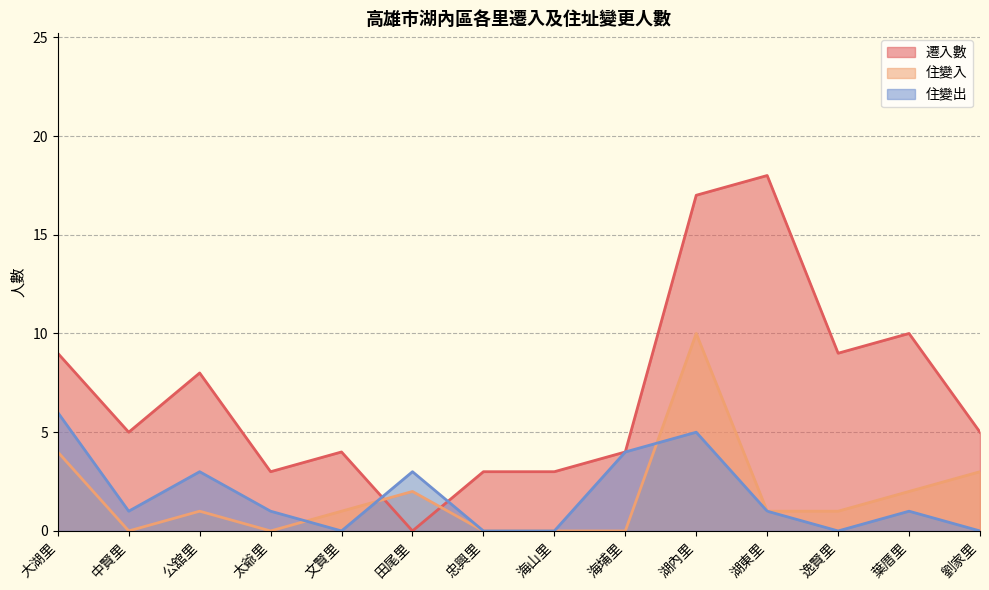

What is the highest value of the 住變入 series?

10